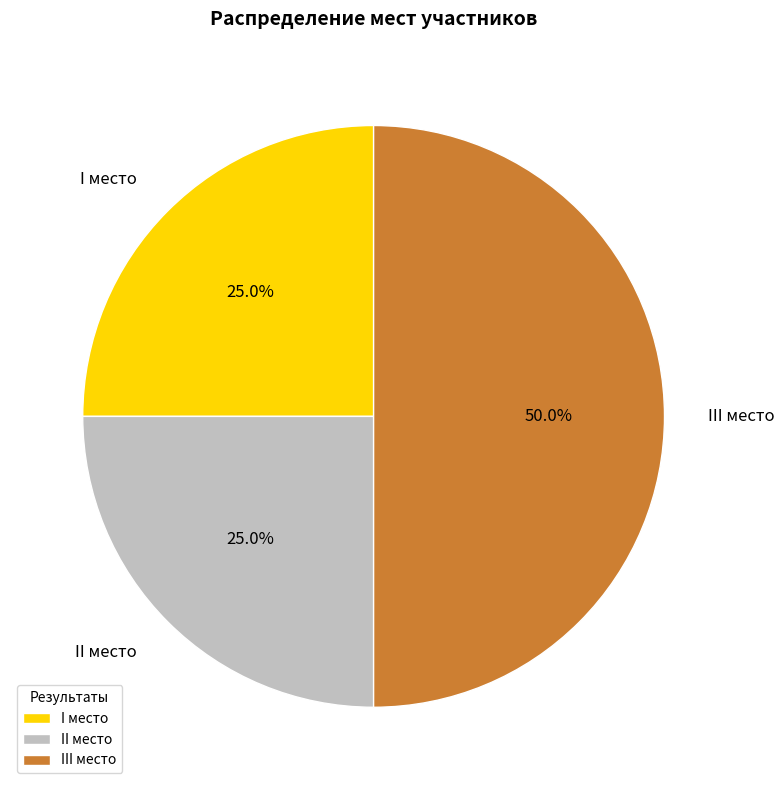

What percentage do II место and I место together represent?

50.0%